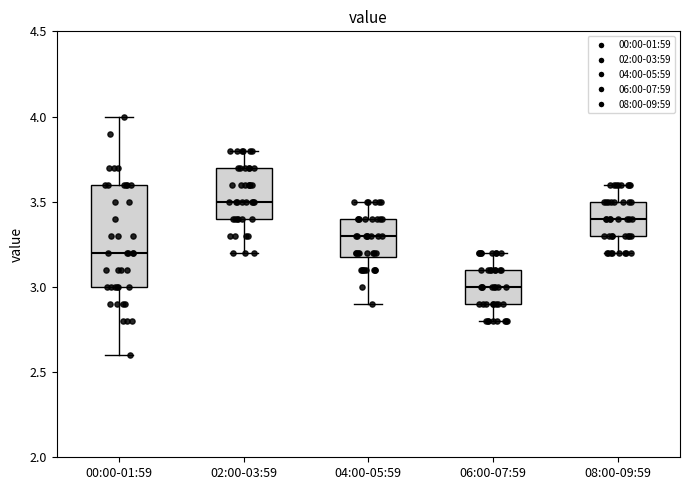

Where does the median line of the box for 06:00-07:59 sit on the y-axis? The values are not printed on the chart, so give them approximately, as read against the axis.

3.0